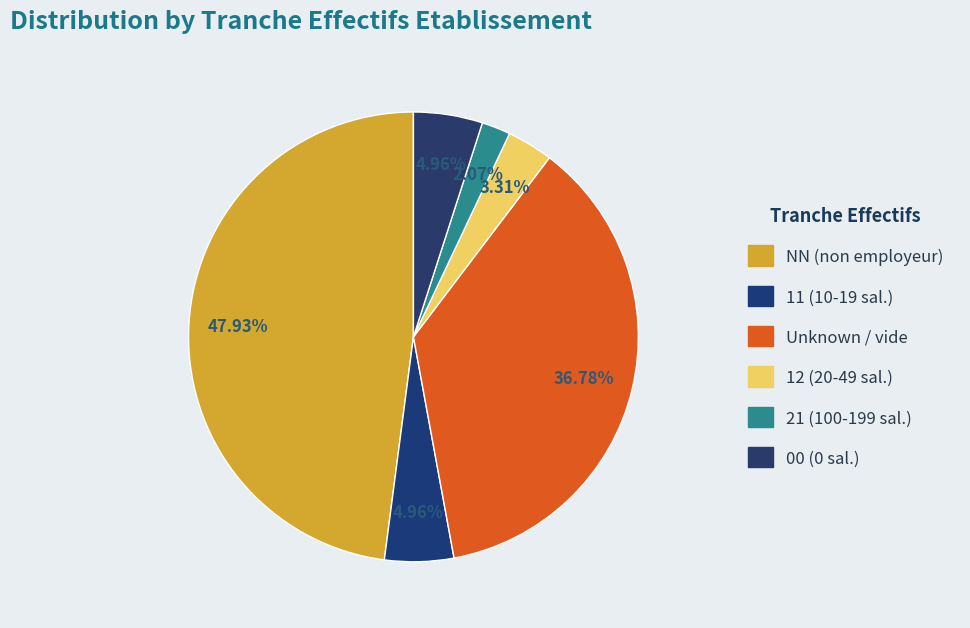

Count the number of slices in the pie.

6